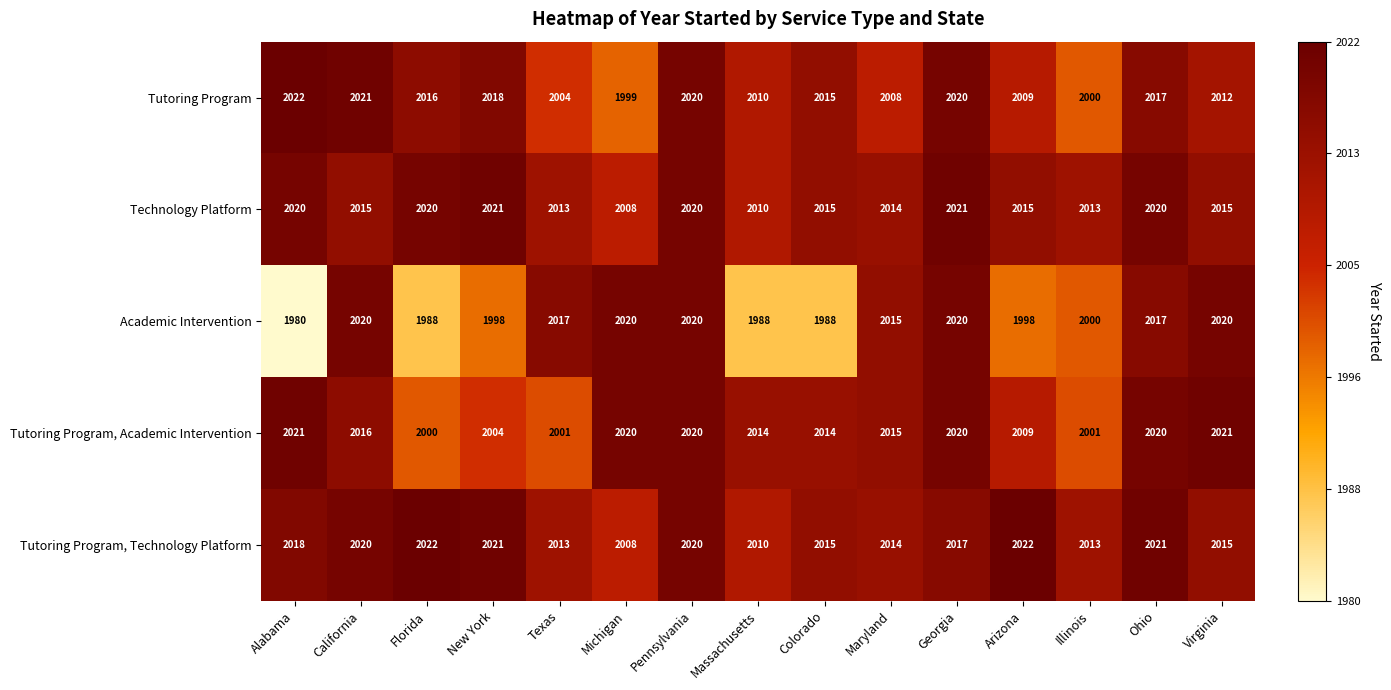

Where does the Tutoring Program series first go above 2015?

Alabama